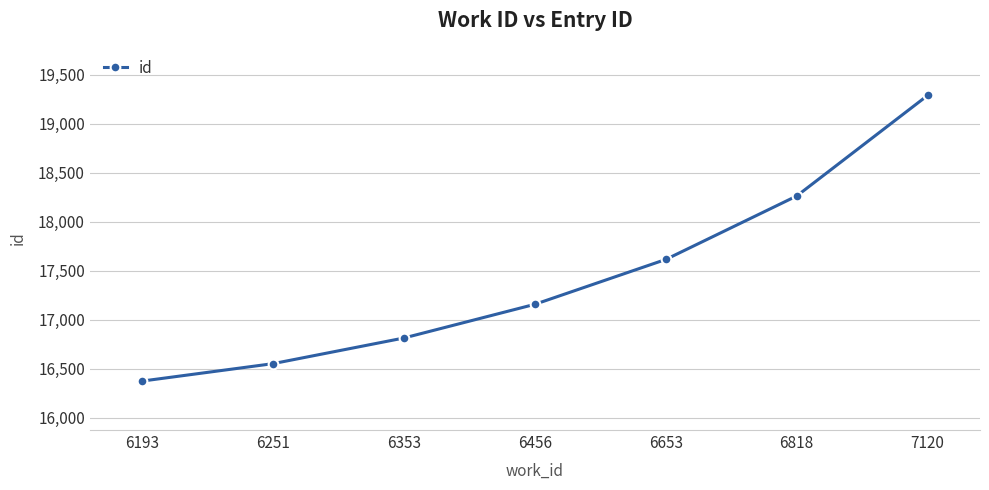

What is the change in value from 6653 to 6818?

+648